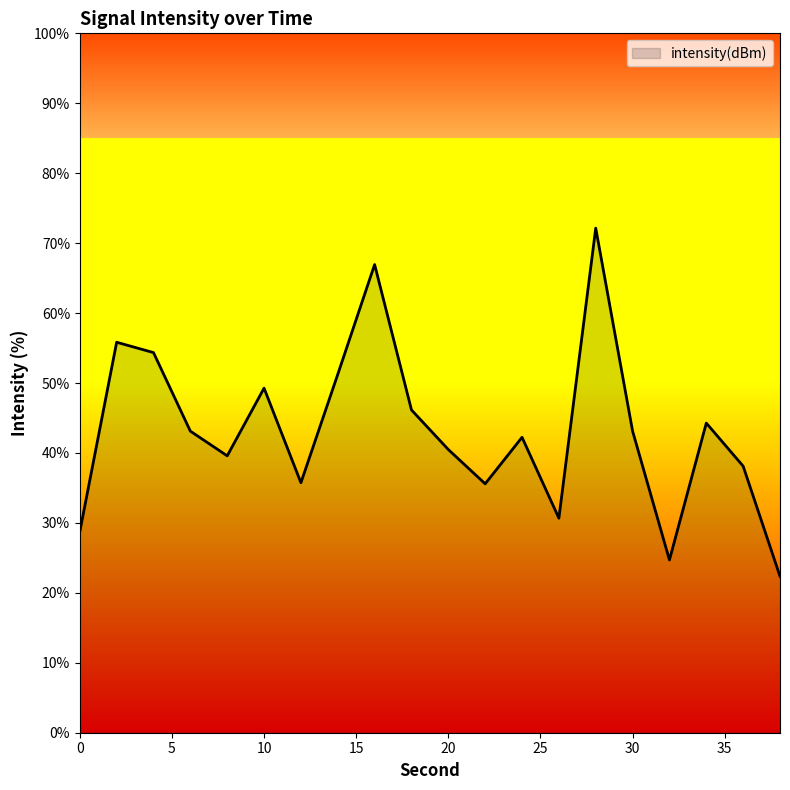

What is the minimum value shown in the chart?

22.4